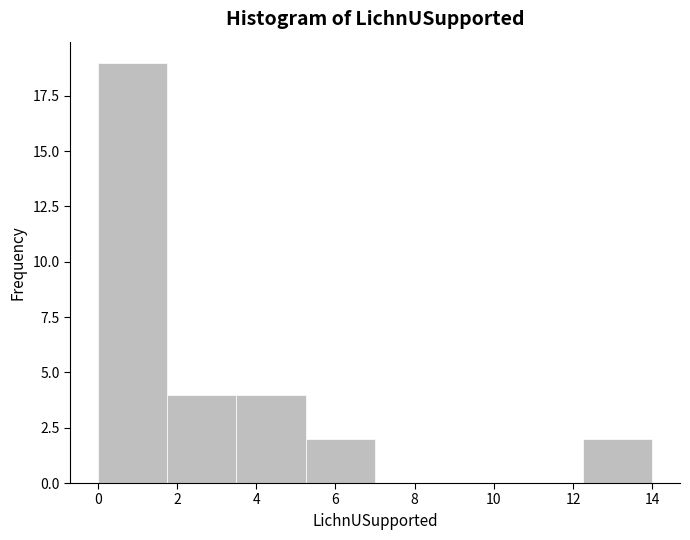

Reading left to right, list every bar in this chart as the range it spans on the x-axis followed by its height. Neither the bar edges nor the heights are printed on the chart, so give them approximately, as read against the axes.

0.00 to 1.75: 19
1.75 to 3.50: 4
3.50 to 5.25: 4
5.25 to 7.00: 2
7.00 to 8.75: 0
8.75 to 10.50: 0
10.50 to 12.25: 0
12.25 to 14.00: 2